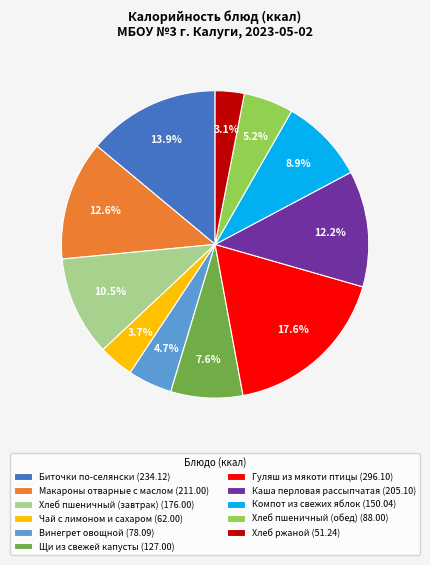

How many slices are in this pie chart?

11